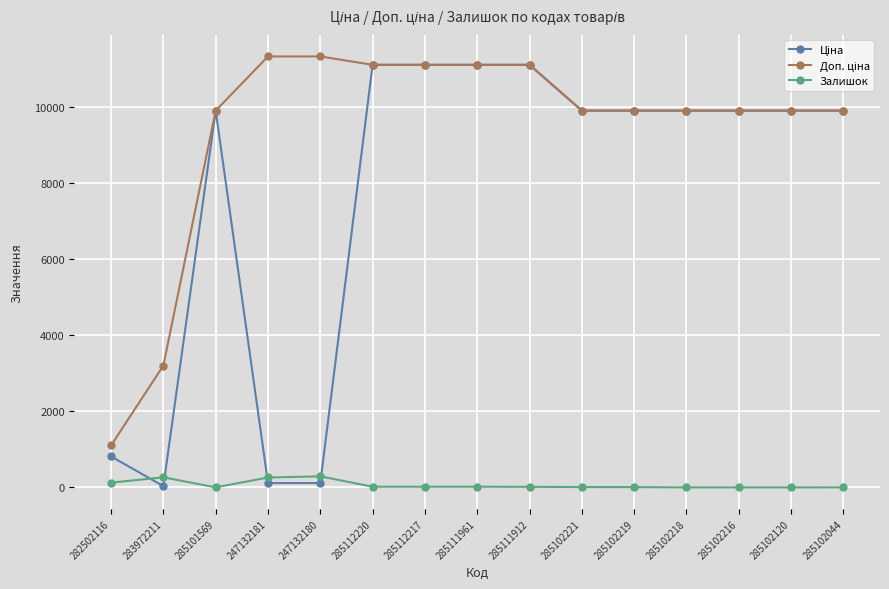

What is the greatest value displayed?

11334.0